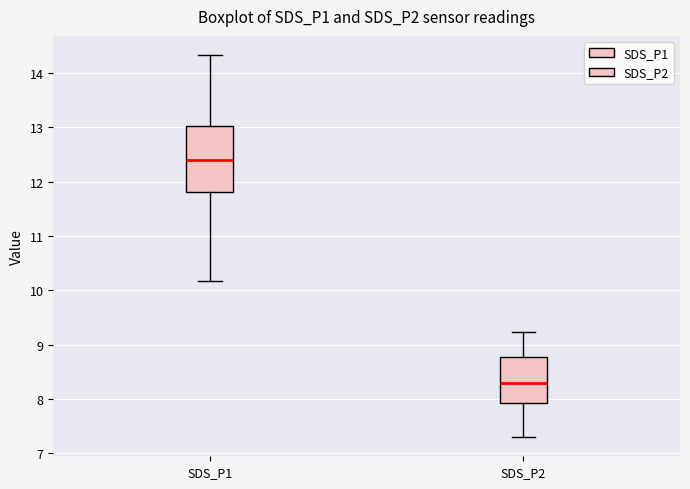

Reading left to right, read every box against the y-axis: the position of its median line, the range the box covers, and the ends of its whiskers. The values are not printed on the chart, so give them approximately, as read against the axis.

SDS_P1: median 12.4, box 11.8 to 13.0, whiskers 10.2 to 14.3
SDS_P2: median 8.3, box 7.9 to 8.8, whiskers 7.3 to 9.2